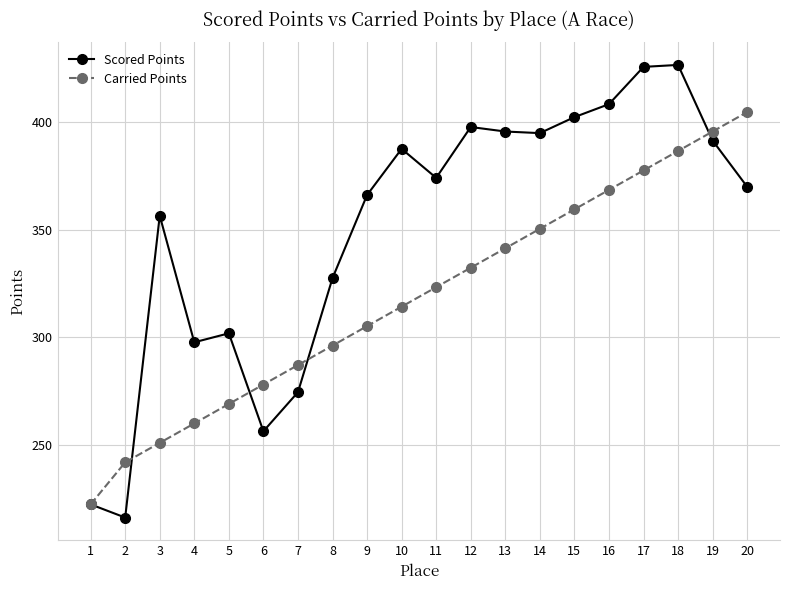

At 12, list the series in order from smallest to largest.

Carried Points, Scored Points